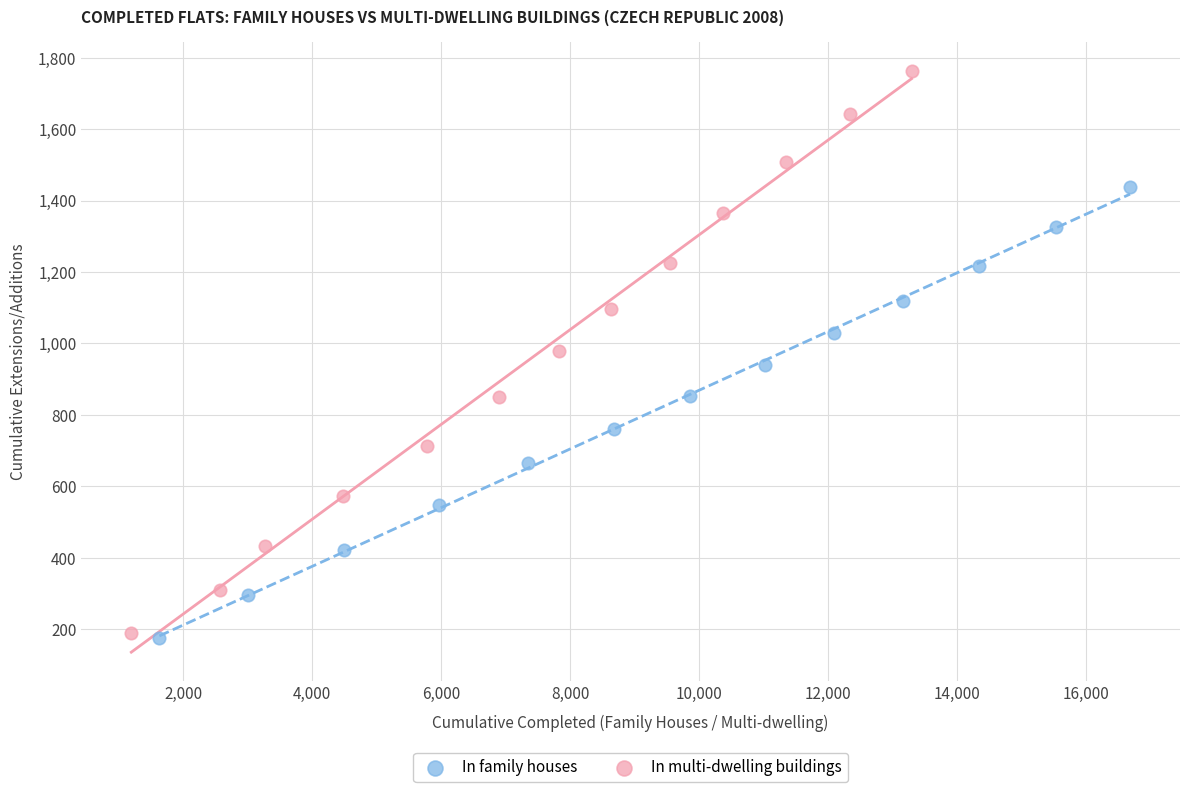

Which series reaches the maximum Y coordinate?

In multi-dwelling buildings